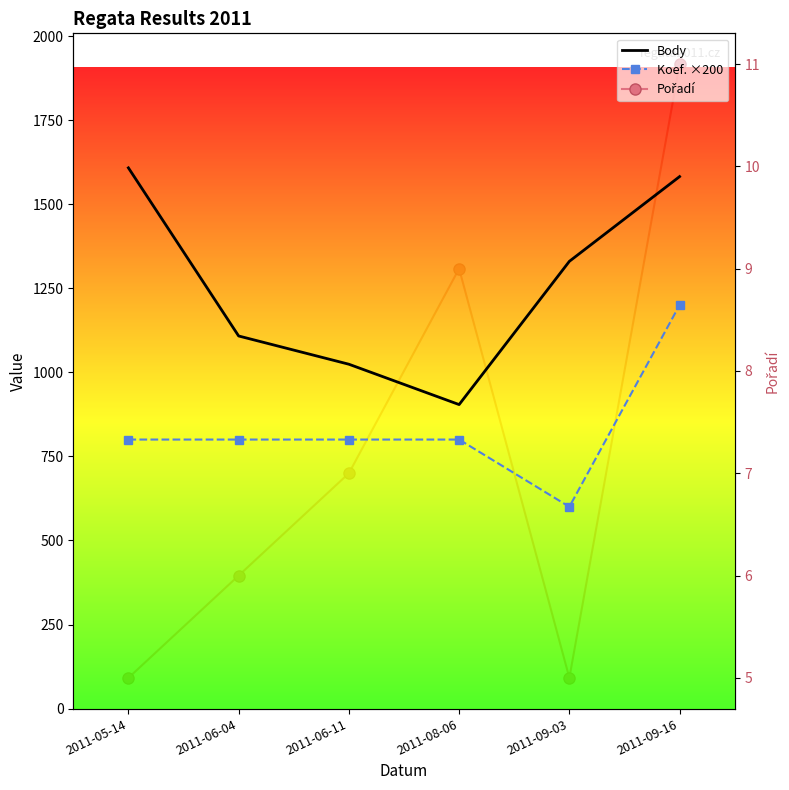

What is the total value across all series at 2011-06-04?

1914